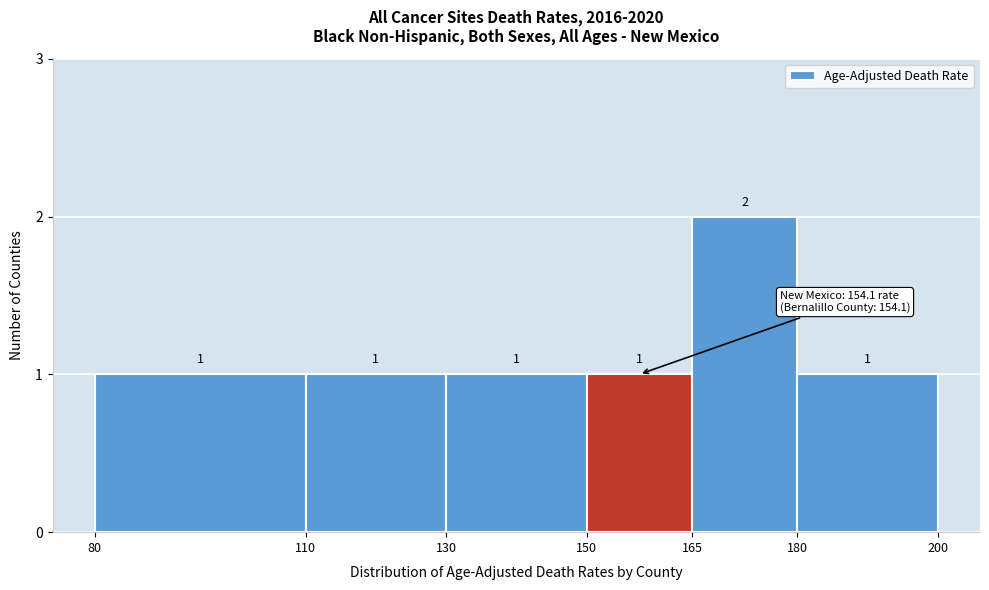

Which range on the x-axis has the tallest bar?

165 to 180